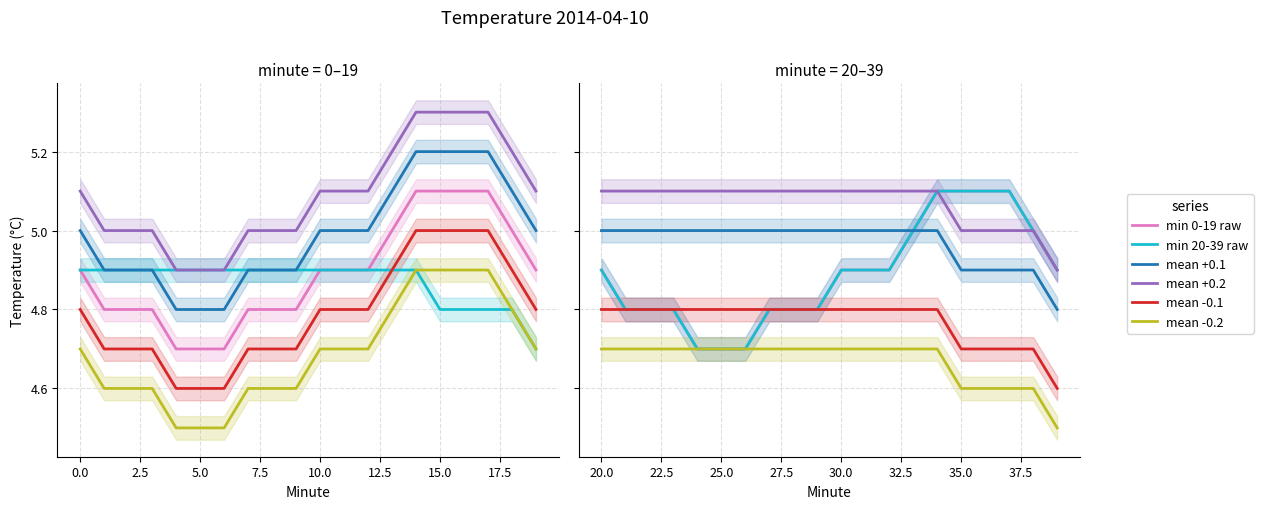

What is the value of the min 0-19 raw point at the 11th from the left?

4.9